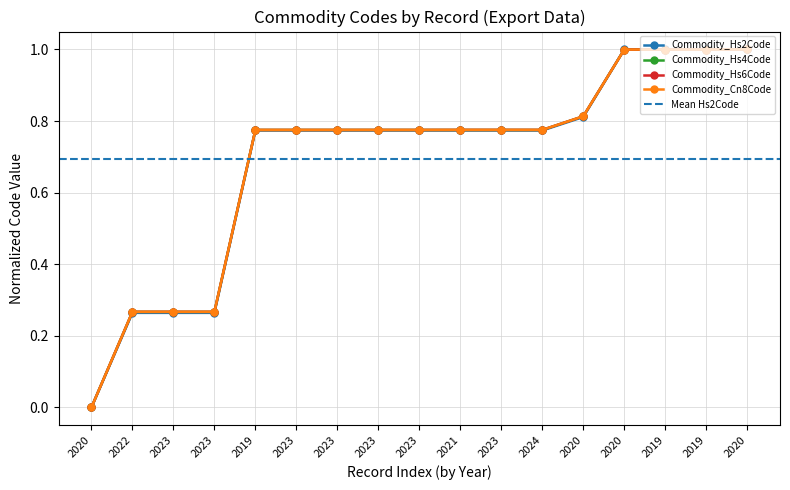

Which series changed the most between 2023 and 2020?

Commodity_Hs2Code